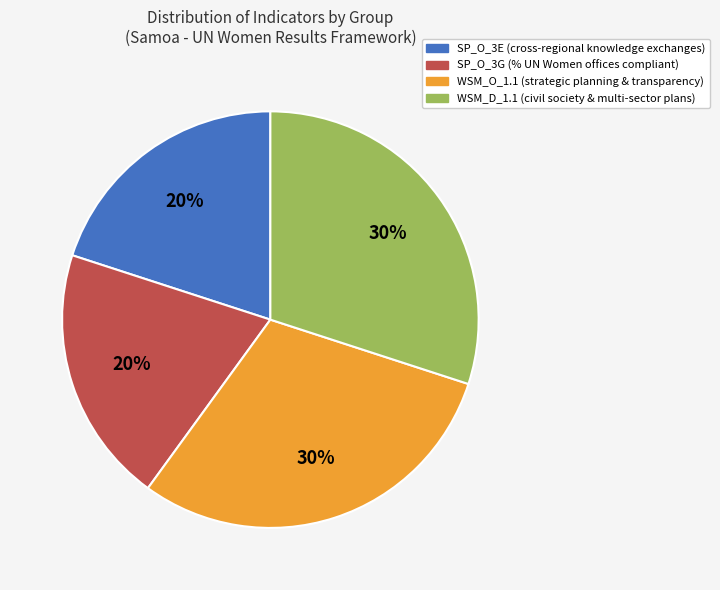

To the nearest percent, what is the difference between the largest and smallest slice percentages?

10%